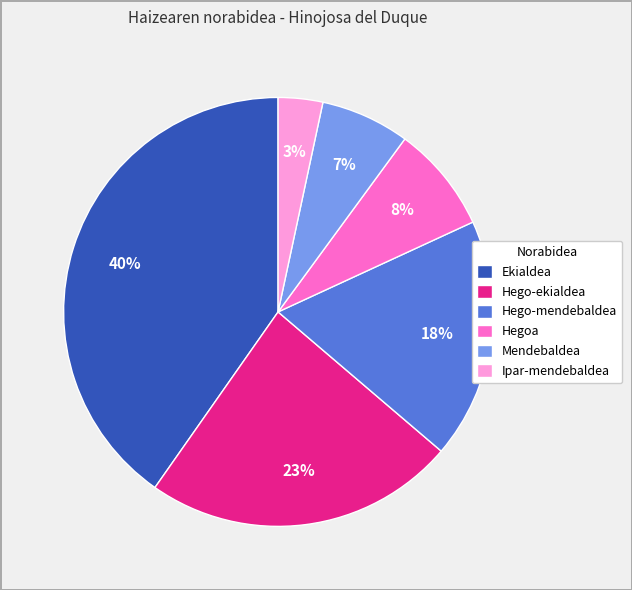

Which category has the biggest portion of the pie?

Ekialdea